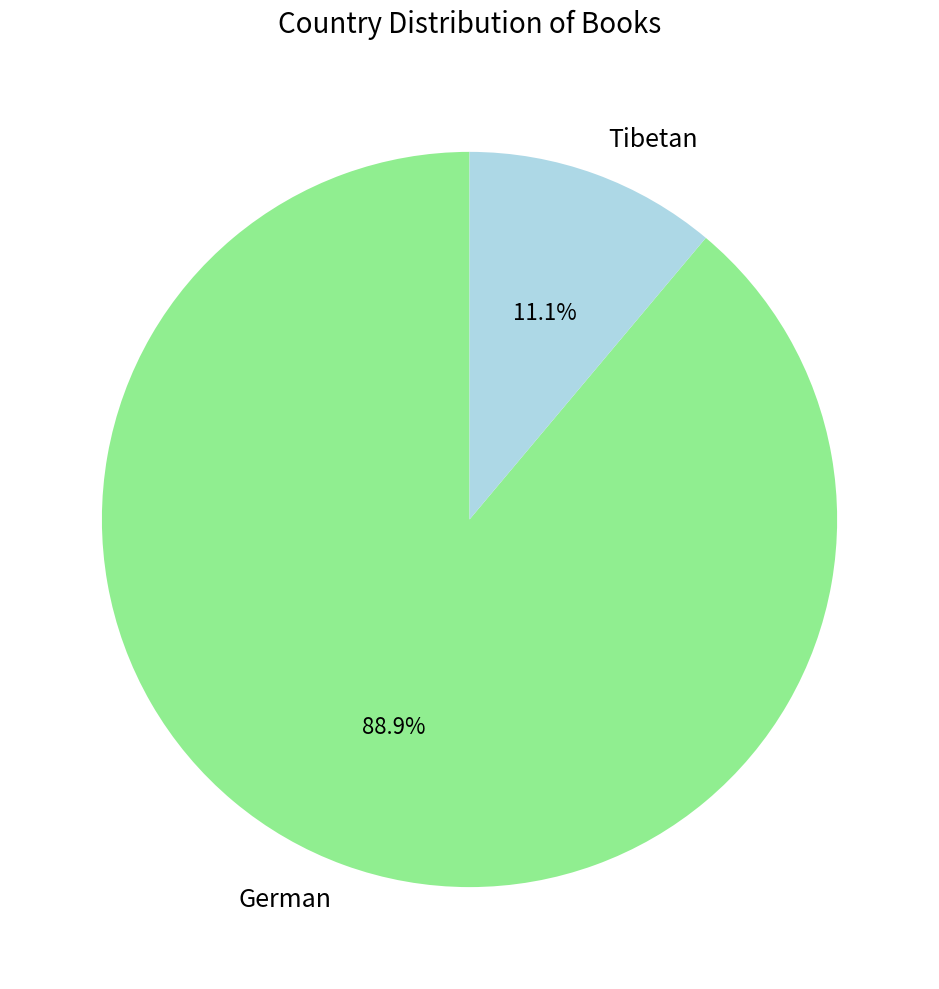

What is the largest slice in the pie chart?

German